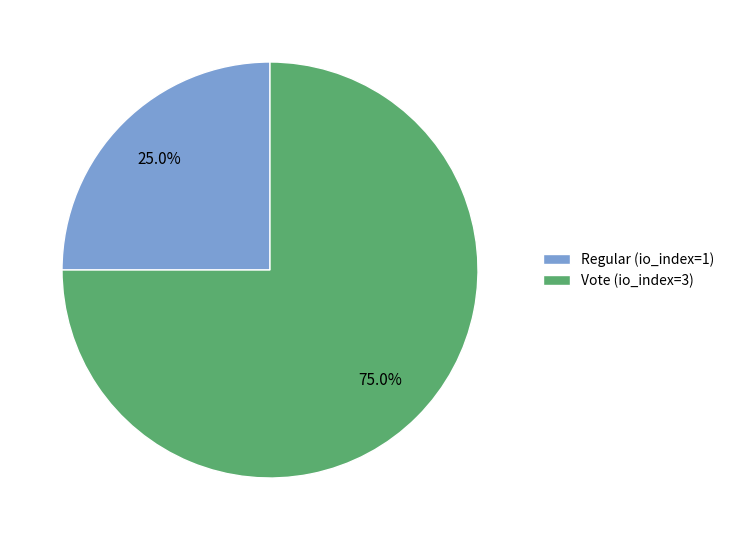

To the nearest percent, what portion does Vote (io_index=3) represent?

75%